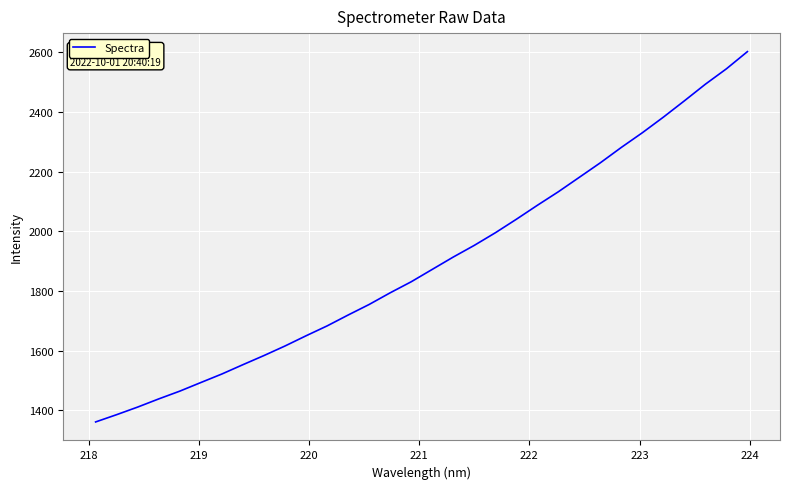

What is the difference between the maximum and minimum values?

1242.0